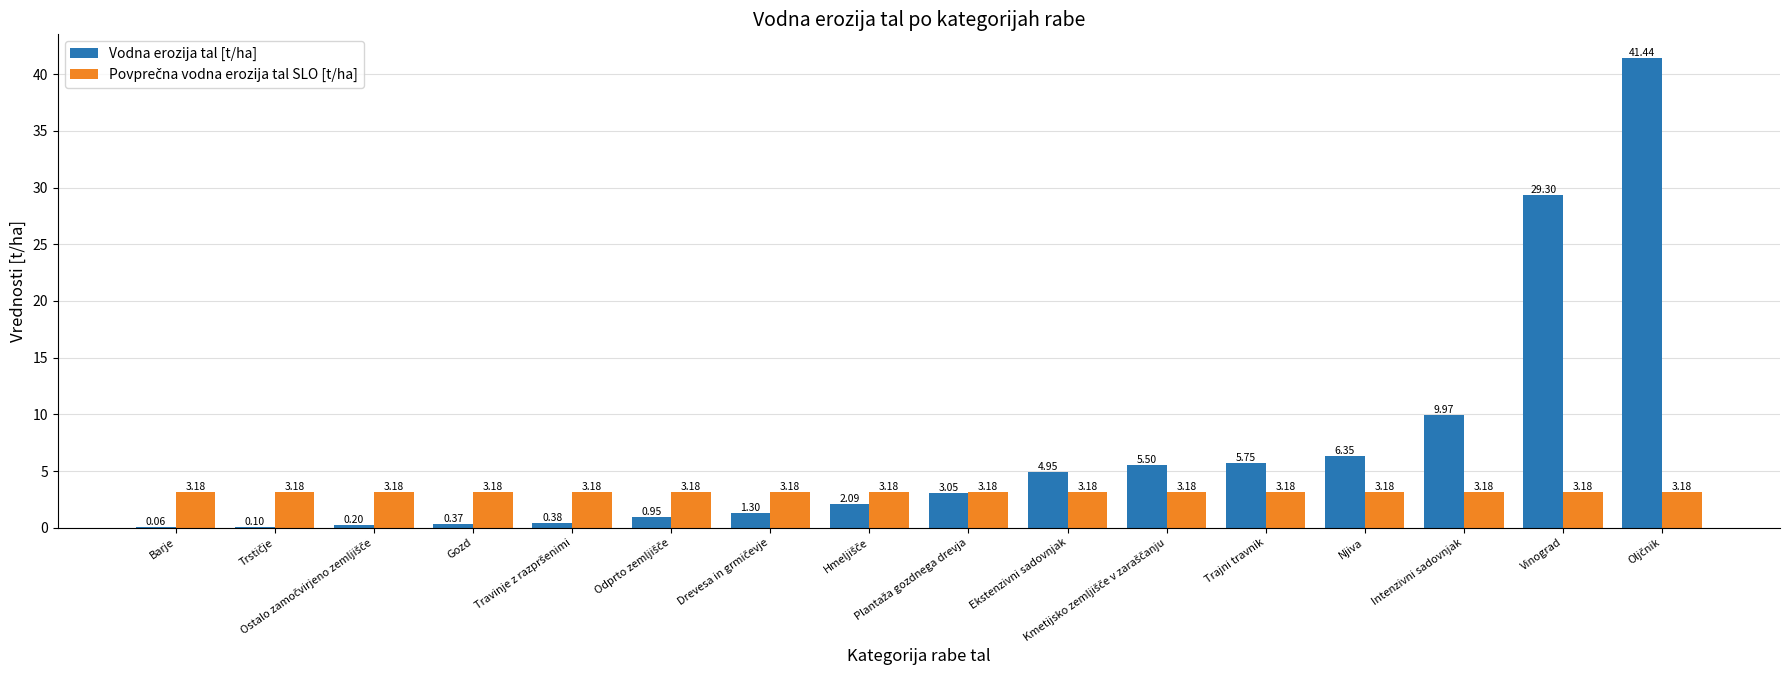

What is the lowest value of the Vodna erozija tal [t/ha] series?

0.1